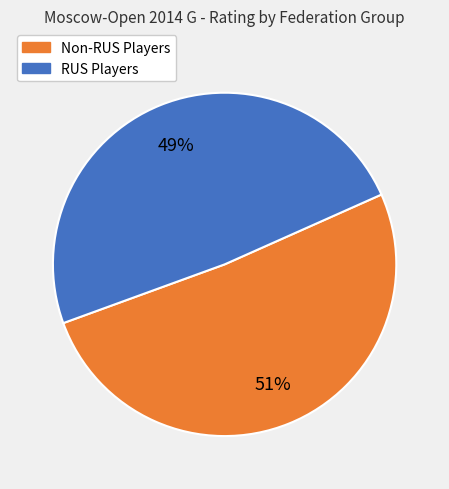

To the nearest percent, what is the average slice percentage?

50%